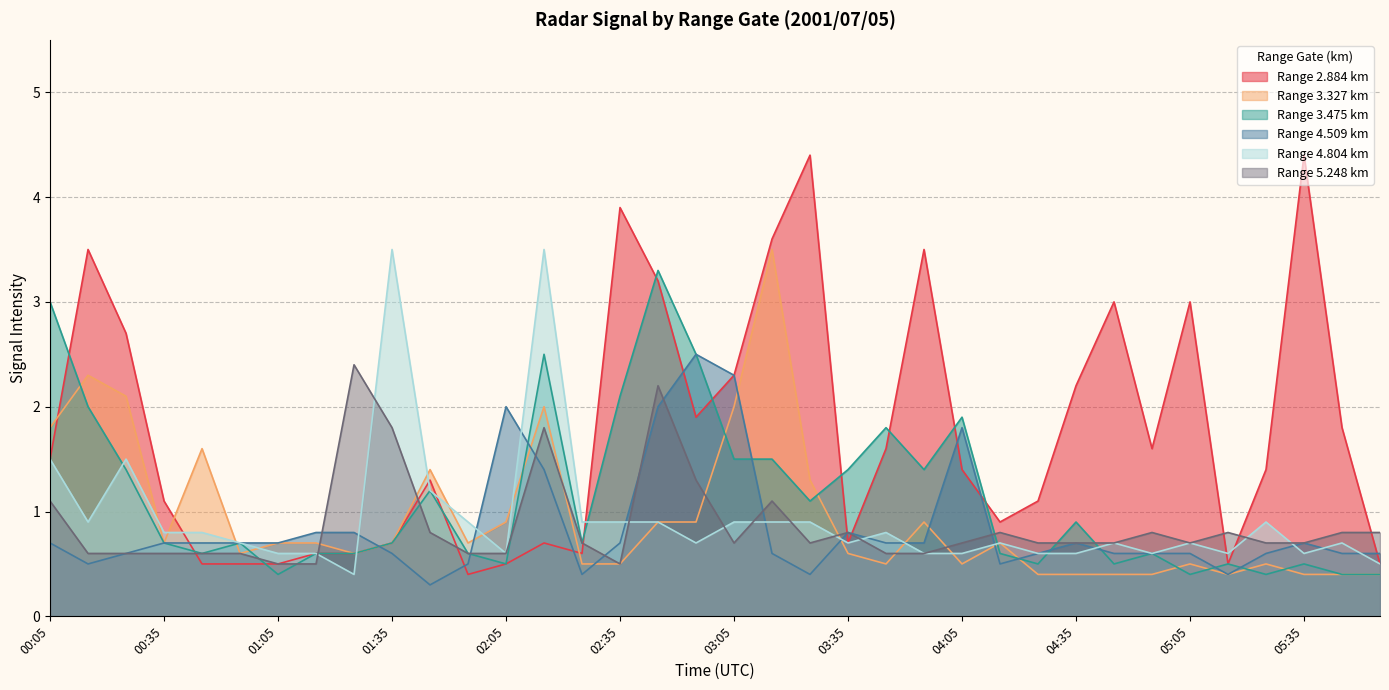

Which series has the largest range (max minus min)?

Range 2.884 km